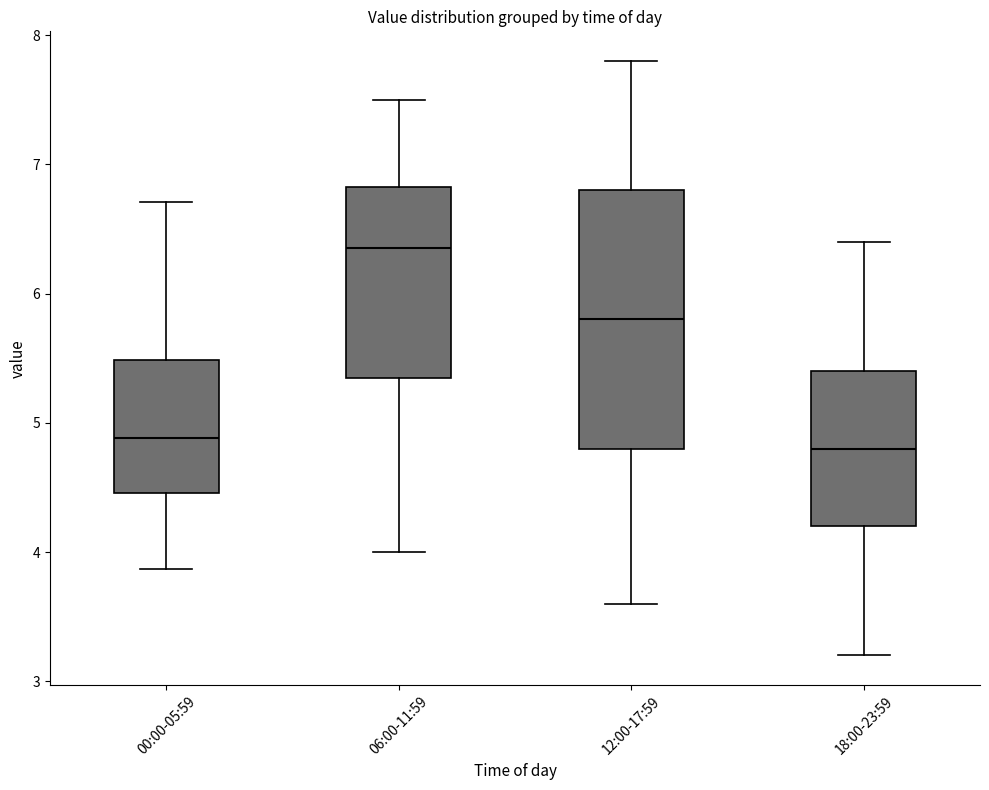

Where does the upper whisker of the box for 06:00-11:59 end on the y-axis? The values are not printed on the chart, so give them approximately, as read against the axis.

7.5